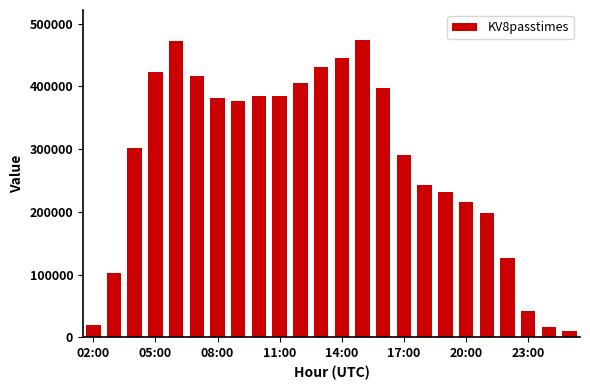

What is the difference between the second highest and minimum values?

461585